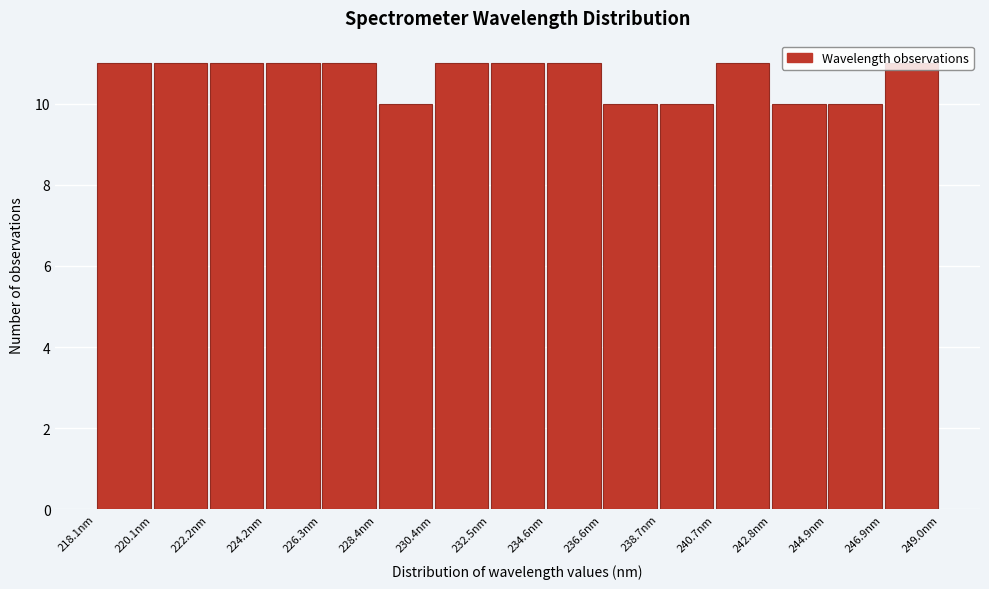

Reading left to right, transcribe this chart: for each bar, give the range it covers on the x-axis and its height. Neither the bar edges nor the heights are printed on the chart, so give them approximately, as read against the axes.

218.0 to 220.0: 11
220.0 to 222.0: 11
222.0 to 224.0: 11
224.0 to 226.5: 11
226.5 to 228.5: 11
228.5 to 230.5: 10
230.5 to 232.5: 11
232.5 to 234.5: 11
234.5 to 236.5: 11
236.5 to 238.5: 10
238.5 to 240.5: 10
240.5 to 243.0: 11
243.0 to 245.0: 10
245.0 to 247.0: 10
247.0 to 249.0: 11